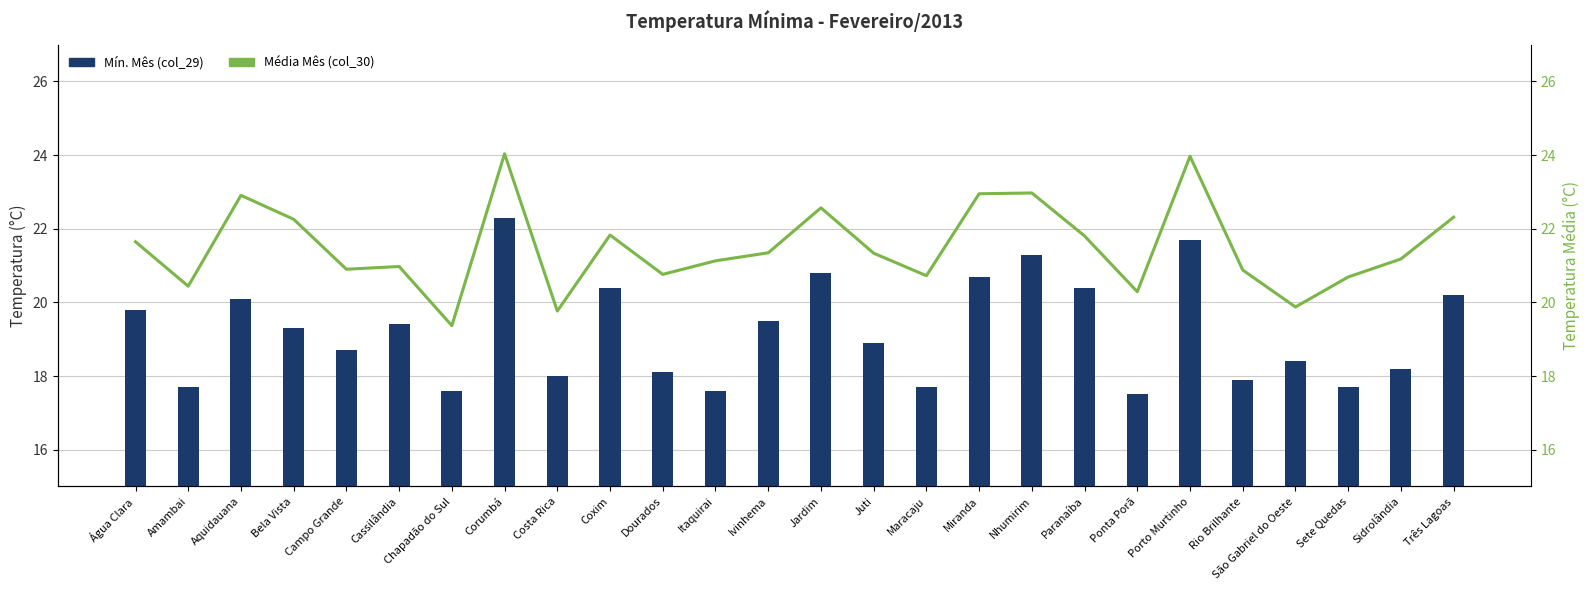

Rank the categories by Mín. Mês (col_29) value from lowest to highest.

Ponta Porã, Chapadão do Sul, Itaquirai, Amambai, Maracaju, Sete Quedas, Rio Brilhante, Costa Rica, Dourados, Sidrolândia, São Gabriel do Oeste, Campo Grande, Juti, Bela Vista, Cassilândia, Ivinhema, Água Clara, Aquidauana, Três Lagoas, Coxim, Paranaíba, Miranda, Jardim, Nhumirim, Porto Murtinho, Corumbá